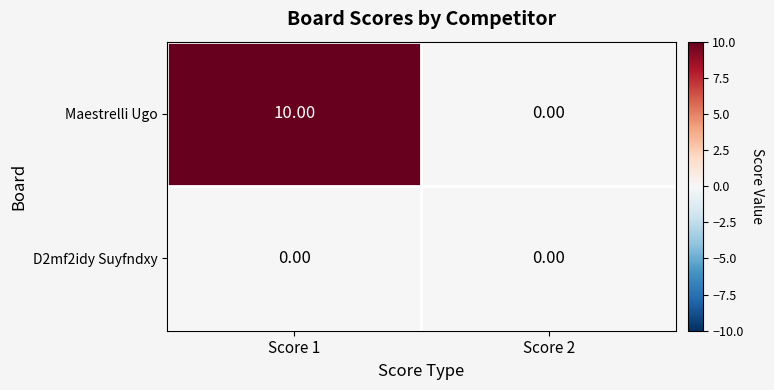

Between Score 1 and Score 2, which series saw the biggest shift?

Maestrelli Ugo